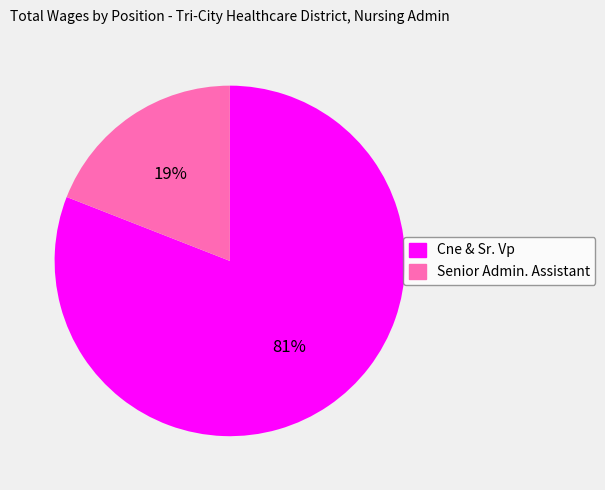

To the nearest percent, what is the average slice percentage?

50%